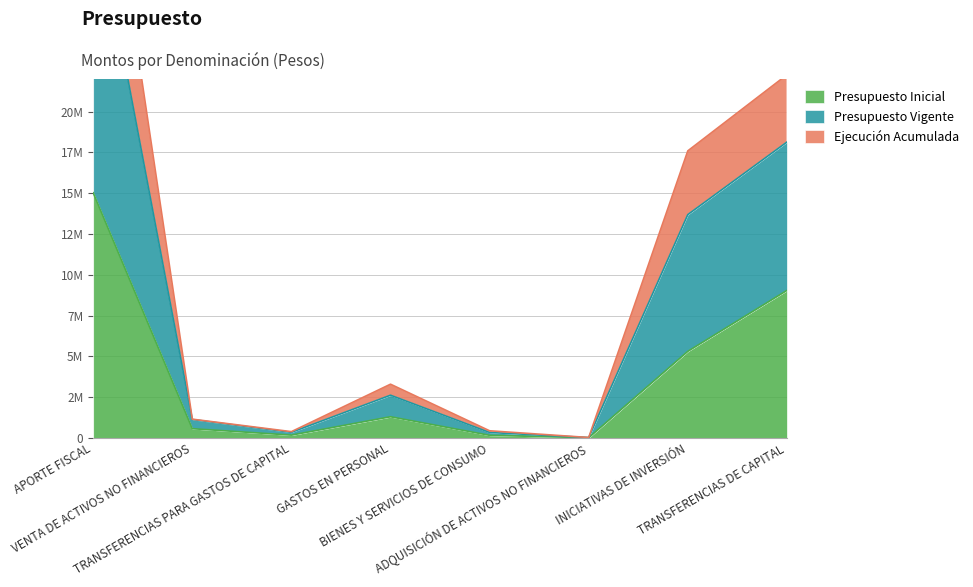

Reading left to right, transcribe all the data shown in this chart.

Presupuesto Inicial: APORTE FISCAL=15025083	VENTA DE ACTIVOS NO FINANCIEROS=563008	TRANSFERENCIAS PARA GASTOS DE CAPITAL=169690	GASTOS EN PERSONAL=1294592	BIENES Y SERVICIOS DE CONSUMO=157153	ADQUISICIÓN DE ACTIVOS NO FINANCIEROS=8794	INICIATIVAS DE INVERSIÓN=5303372	TRANSFERENCIAS DE CAPITAL=9037920
Presupuesto Vigente: APORTE FISCAL=41991360	VENTA DE ACTIVOS NO FINANCIEROS=1147378	TRANSFERENCIAS PARA GASTOS DE CAPITAL=382310	GASTOS EN PERSONAL=3290740	BIENES Y SERVICIOS DE CONSUMO=434808	ADQUISICIÓN DE ACTIVOS NO FINANCIEROS=23350	INICIATIVAS DE INVERSIÓN=17595154	TRANSFERENCIAS DE CAPITAL=22258459
Ejecución Acumulada: APORTE FISCAL=33237594	VENTA DE ACTIVOS NO FINANCIEROS=1126016	TRANSFERENCIAS PARA GASTOS DE CAPITAL=339380	GASTOS EN PERSONAL=2616546	BIENES Y SERVICIOS DE CONSUMO=331858	ADQUISICIÓN DE ACTIVOS NO FINANCIEROS=17588	INICIATIVAS DE INVERSIÓN=13687121	TRANSFERENCIAS DE CAPITAL=18132749